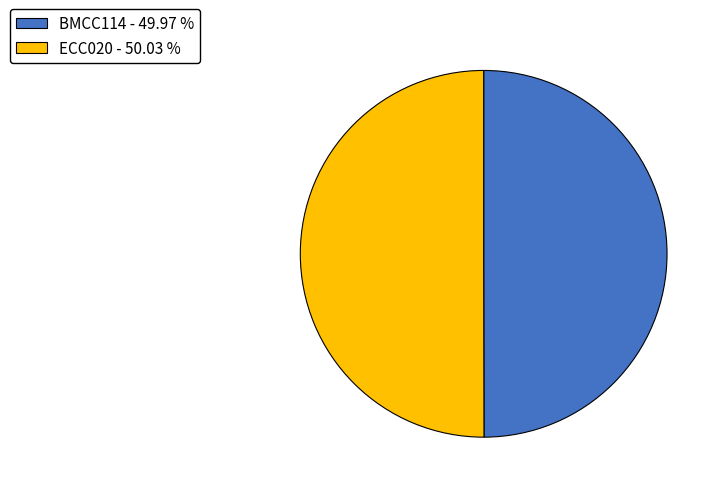

Count the number of slices in the pie.

2